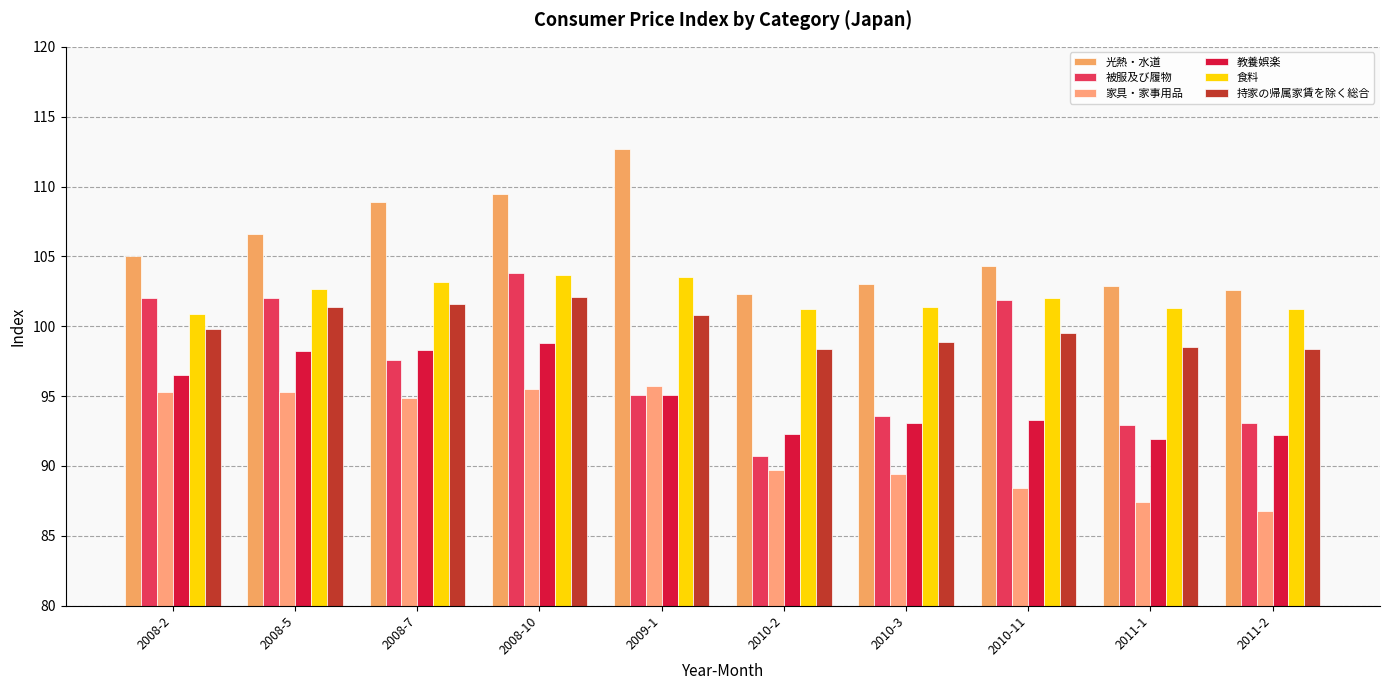

What is the label of the 7th bar from the right?

2008-10